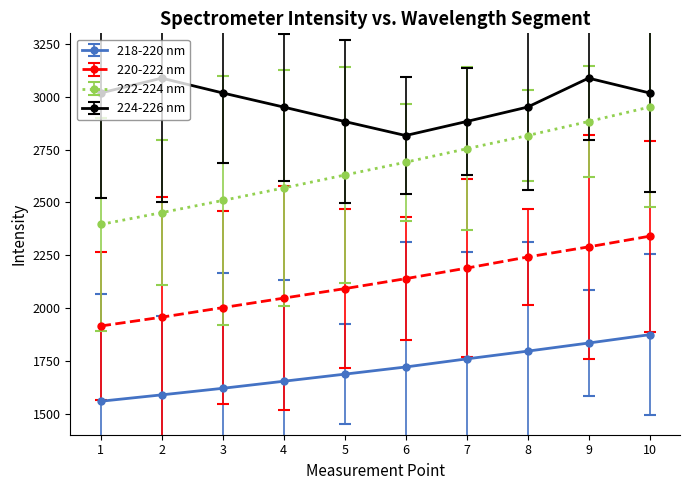

Read the 220-222 nm value at 5.

2091.4